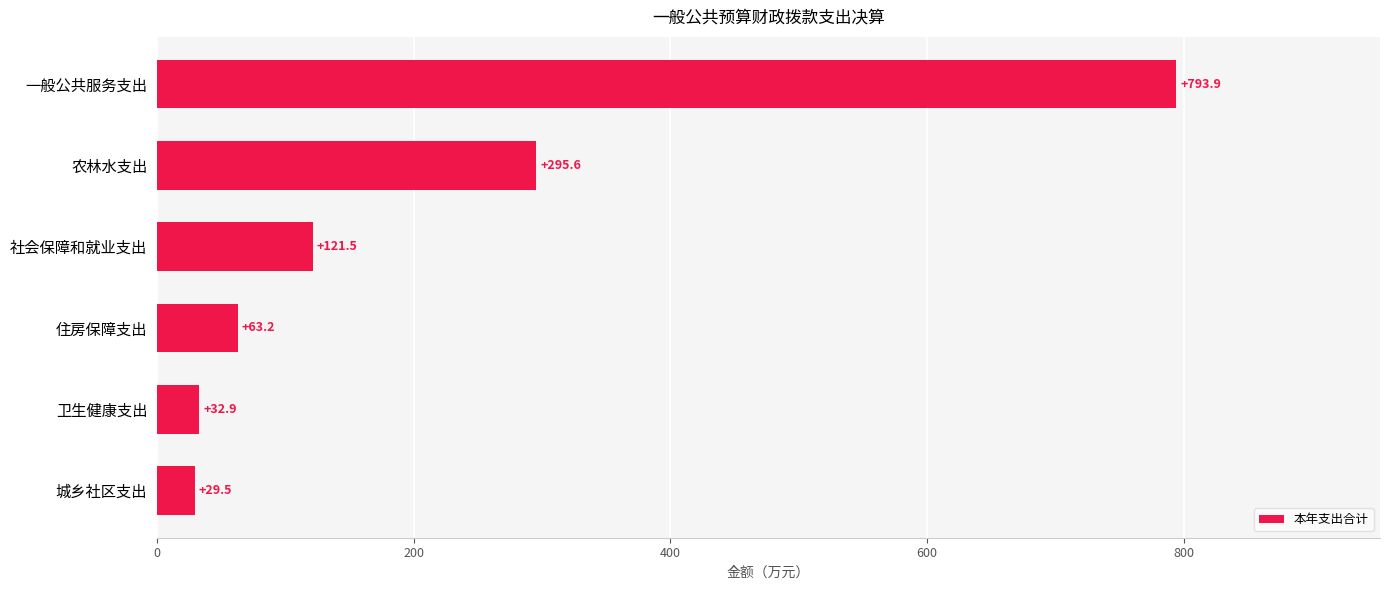

True or false: the data shows 295.6 at 农林水支出.

True